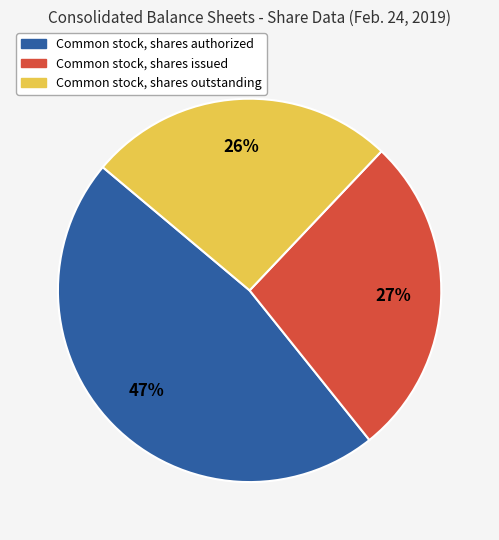

Do Common stock, shares outstanding and Common stock, shares authorized together represent more than half of the pie?

Yes